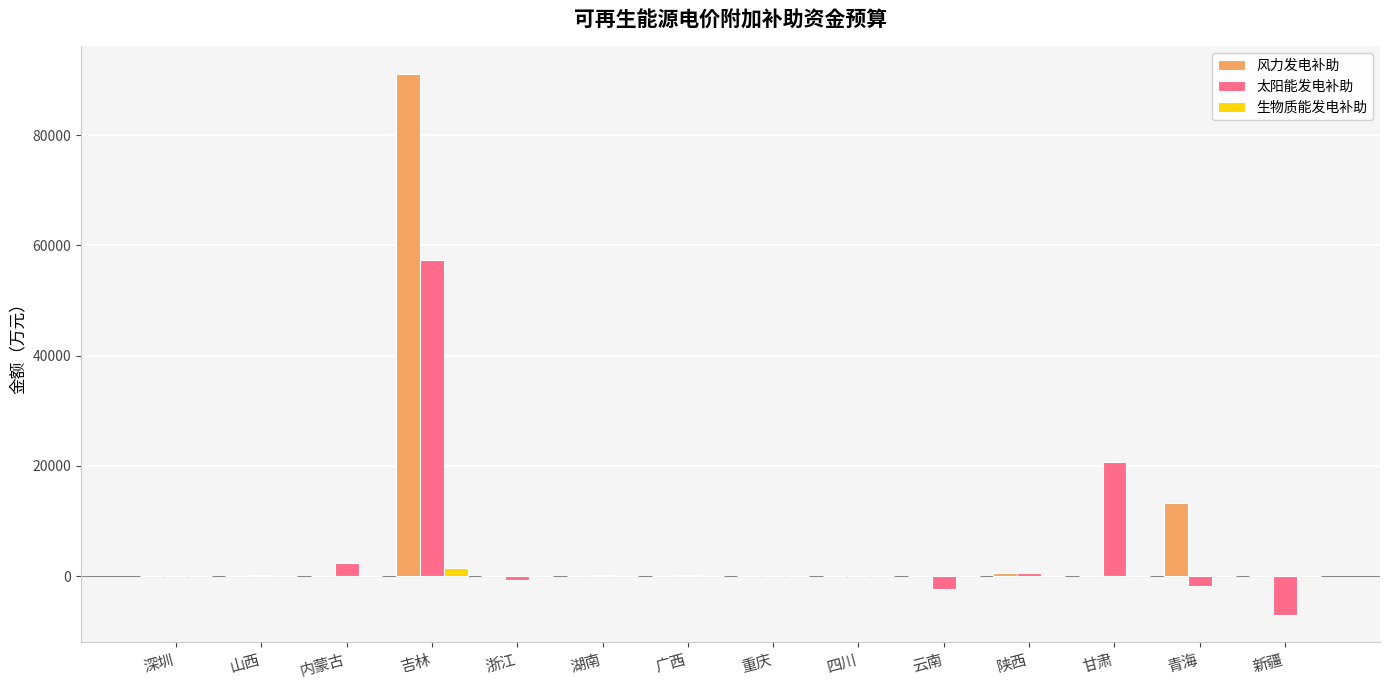

True or false: 风力发电补助 has a value of -45850 at 深圳.

False